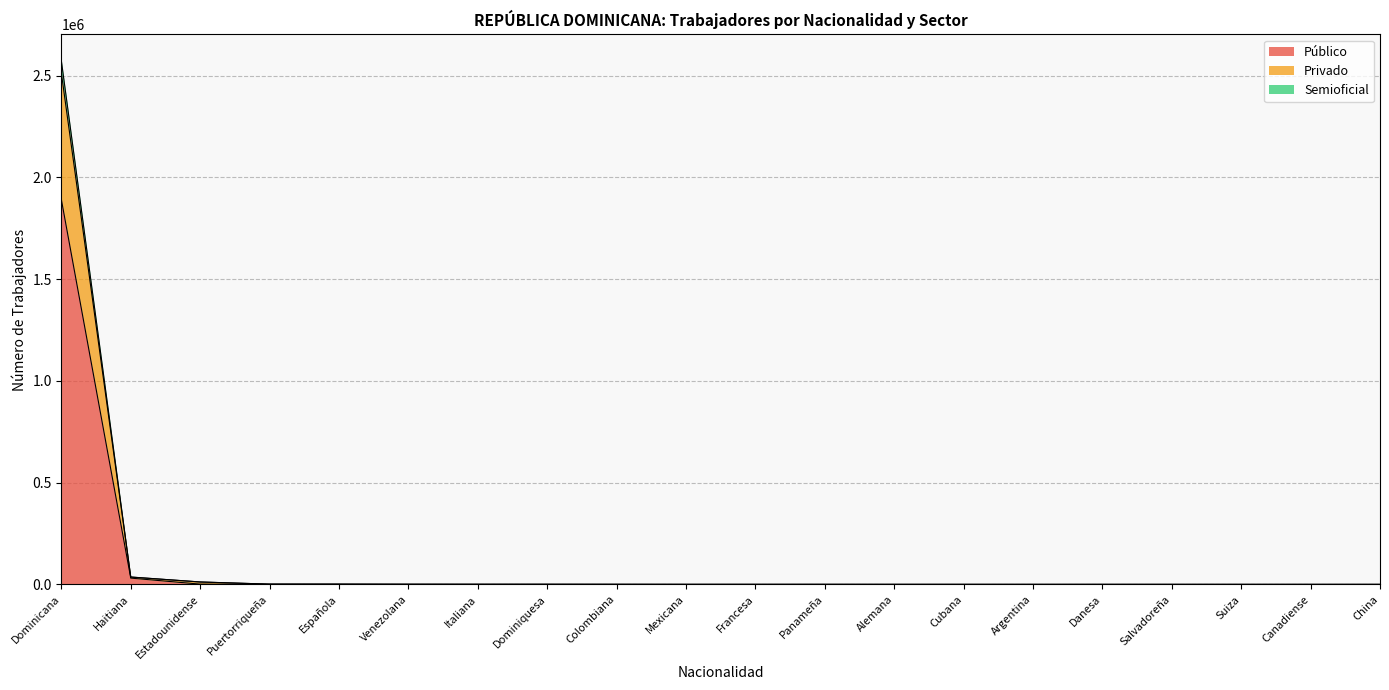

At which category is the sum across all series the highest?

Dominicana